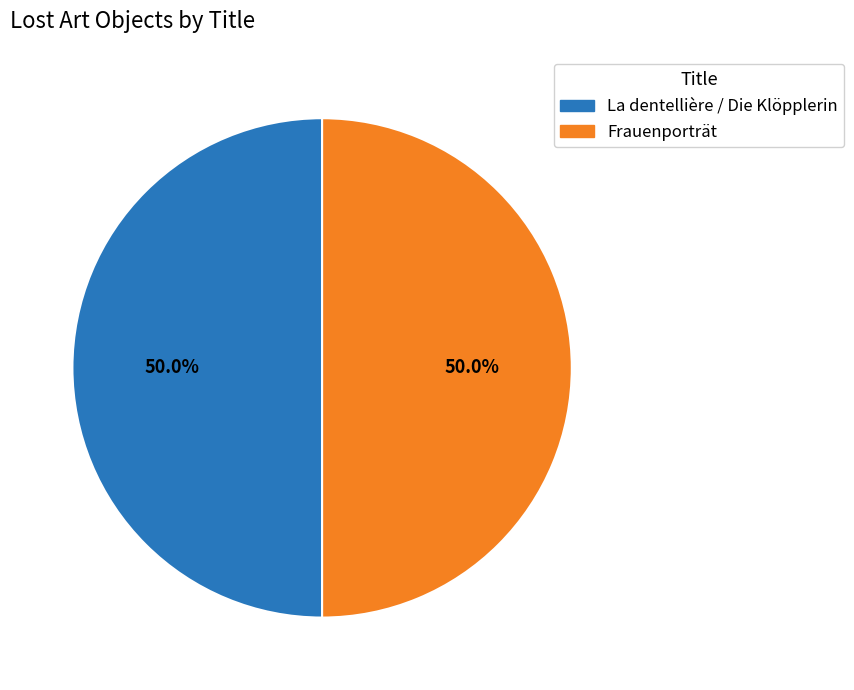

What is the ratio of the value at Frauenporträt to the value at La dentellière / Die Klöpplerin?

1.0